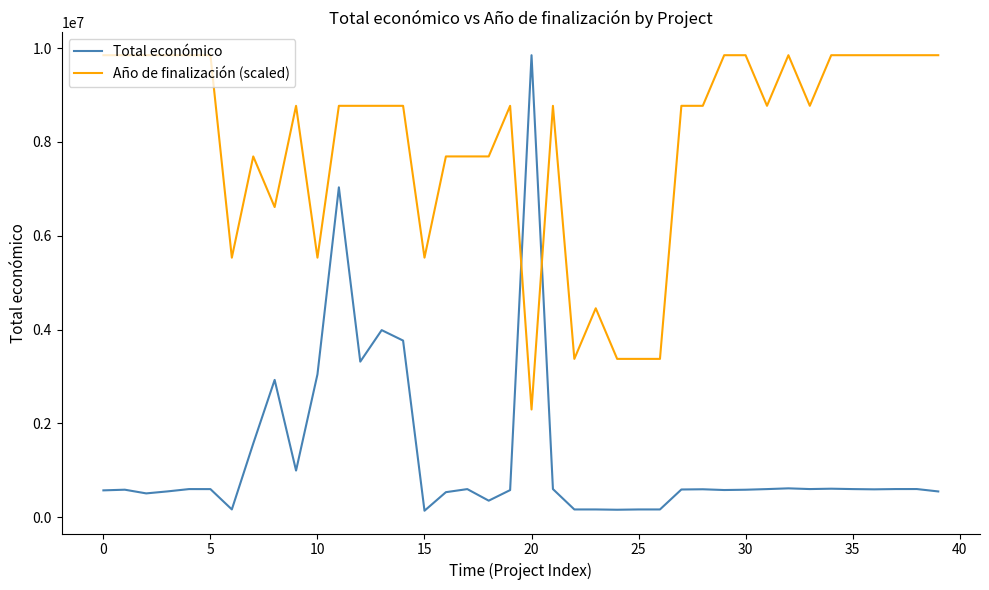

Count the number of data series in this chart.

2